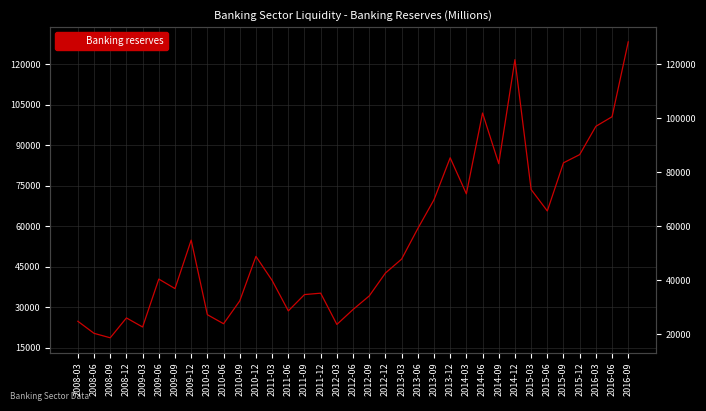

What is the sum of the values at 2014-03 and 2013-09?

141896.2